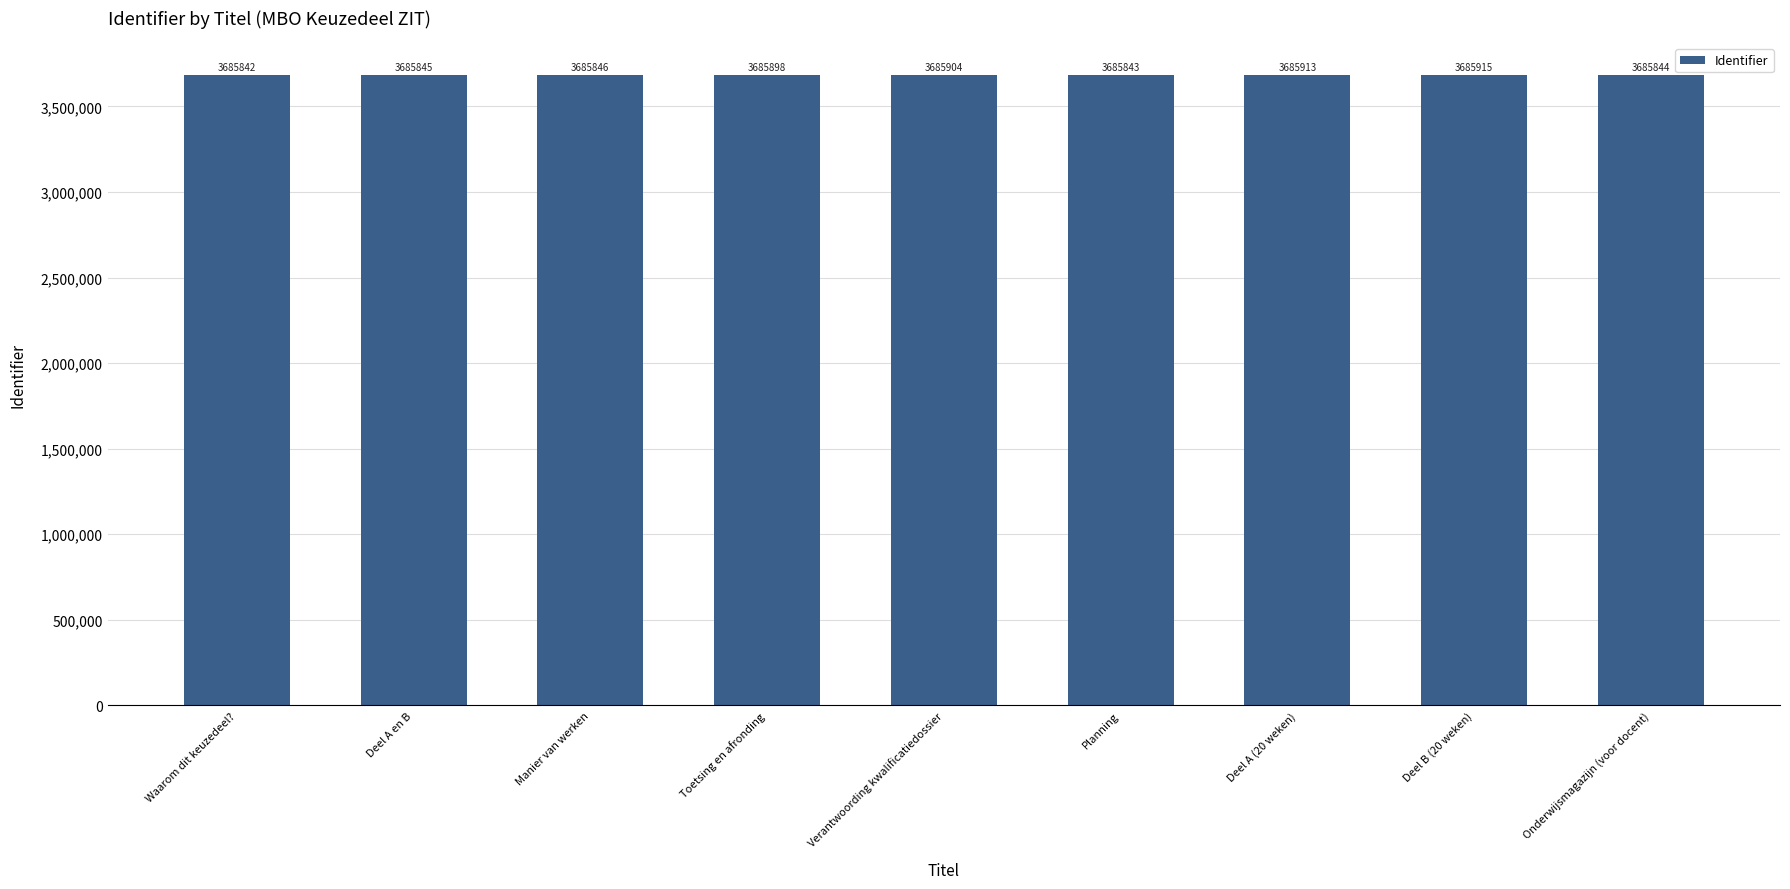

What is the difference between the maximum and second lowest values?

72